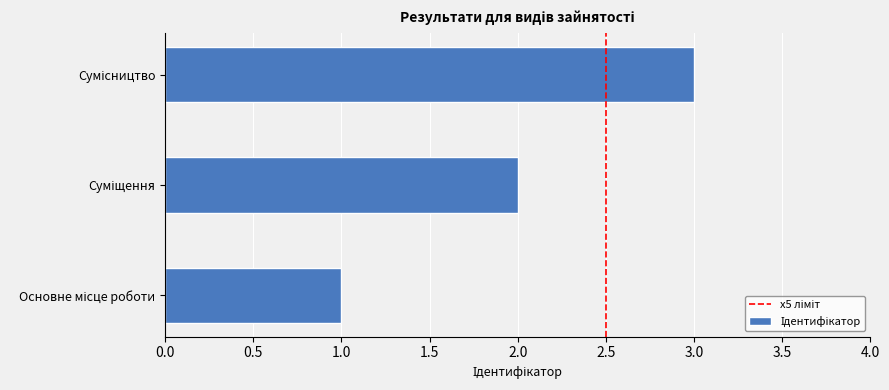

What is the maximum value shown in the chart?

3